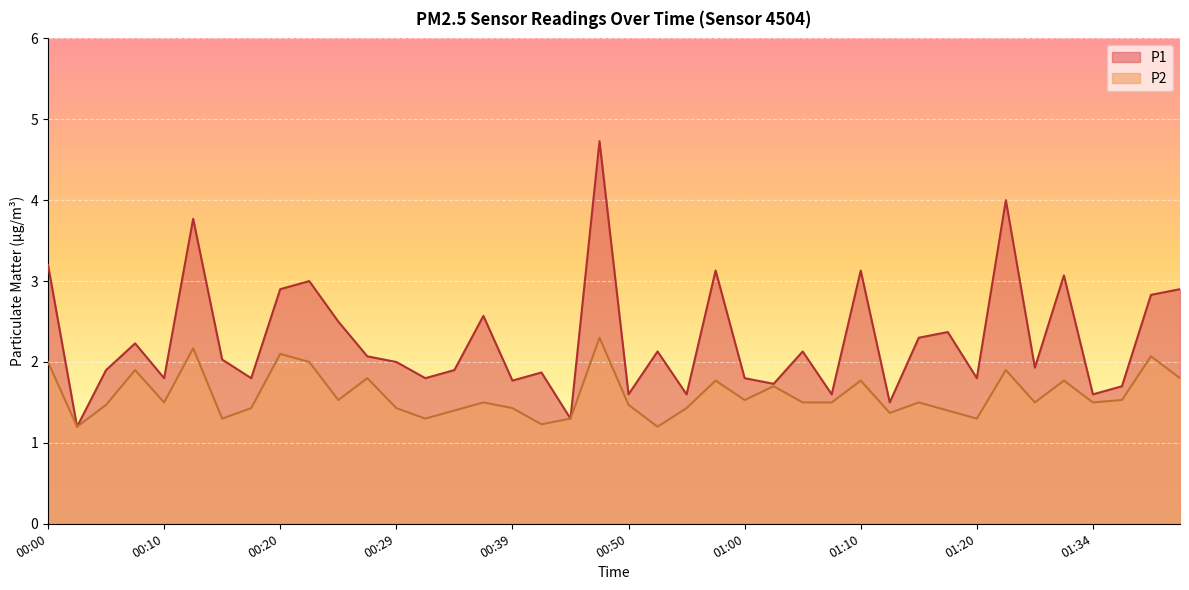

Reading right to left, list all the values displayed in this chart.

P1: 01:41=2.9	01:39=2.8	01:36=1.7	01:34=1.6	01:31=3.1	01:25=1.9	01:22=4.0	01:20=1.8	01:17=2.4	01:15=2.3	01:12=1.5	01:10=3.1	01:07=1.6	01:05=2.1	01:02=1.7	01:00=1.8	00:57=3.1	00:55=1.6	00:52=2.1	00:50=1.6	00:47=4.7	00:44=1.3	00:42=1.9	00:39=1.8	00:37=2.6	00:34=1.9	00:32=1.8	00:29=2.0	00:27=2.1	00:25=2.5	00:22=3.0	00:20=2.9	00:17=1.8	00:15=2.0	00:12=3.8	00:10=1.8	00:07=2.2	00:05=1.9	00:02=1.2	00:00=3.2
P2: 01:41=1.8	01:39=2.1	01:36=1.5	01:34=1.5	01:31=1.8	01:25=1.5	01:22=1.9	01:20=1.3	01:17=1.4	01:15=1.5	01:12=1.4	01:10=1.8	01:07=1.5	01:05=1.5	01:02=1.7	01:00=1.5	00:57=1.8	00:55=1.4	00:52=1.2	00:50=1.5	00:47=2.3	00:44=1.3	00:42=1.2	00:39=1.4	00:37=1.5	00:34=1.4	00:32=1.3	00:29=1.4	00:27=1.8	00:25=1.5	00:22=2.0	00:20=2.1	00:17=1.4	00:15=1.3	00:12=2.2	00:10=1.5	00:07=1.9	00:05=1.5	00:02=1.2	00:00=2.0